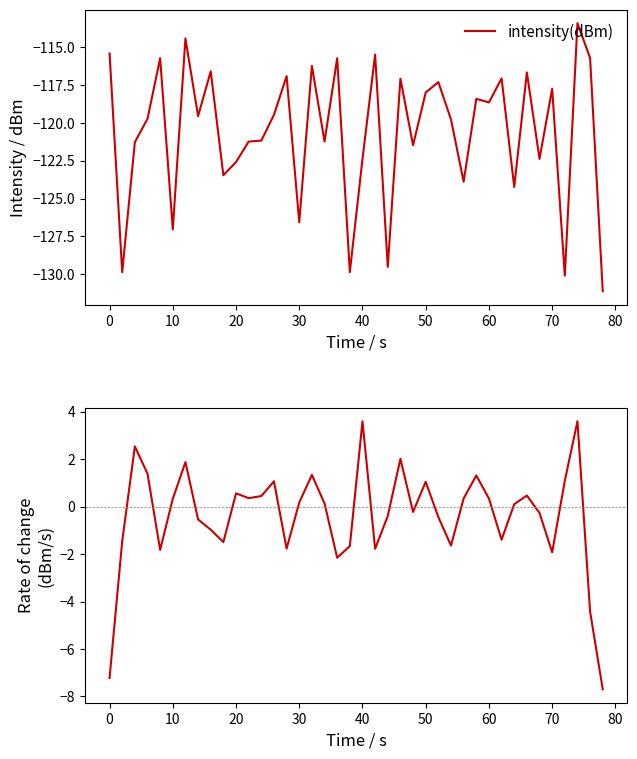

What is the minimum value for intensity(dBm)?

-131.1